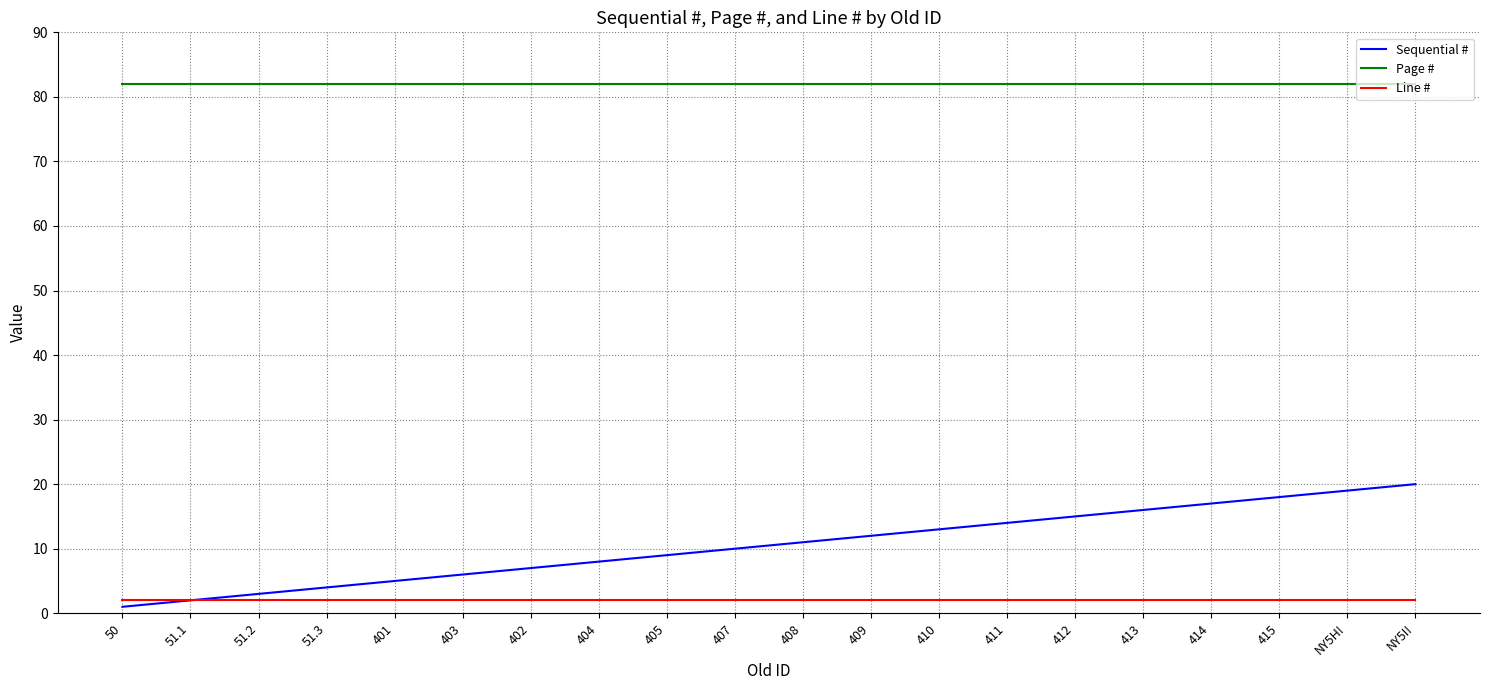

What position from the left is 51.2?

3